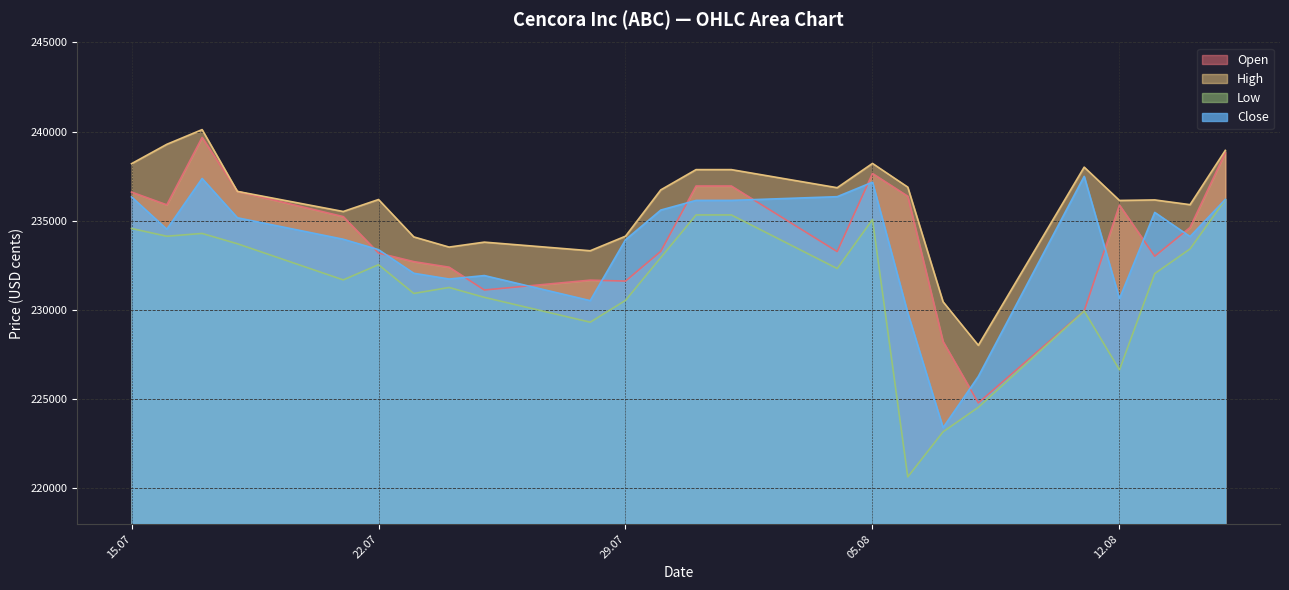

How many values in the Close series exceed 234528?

11